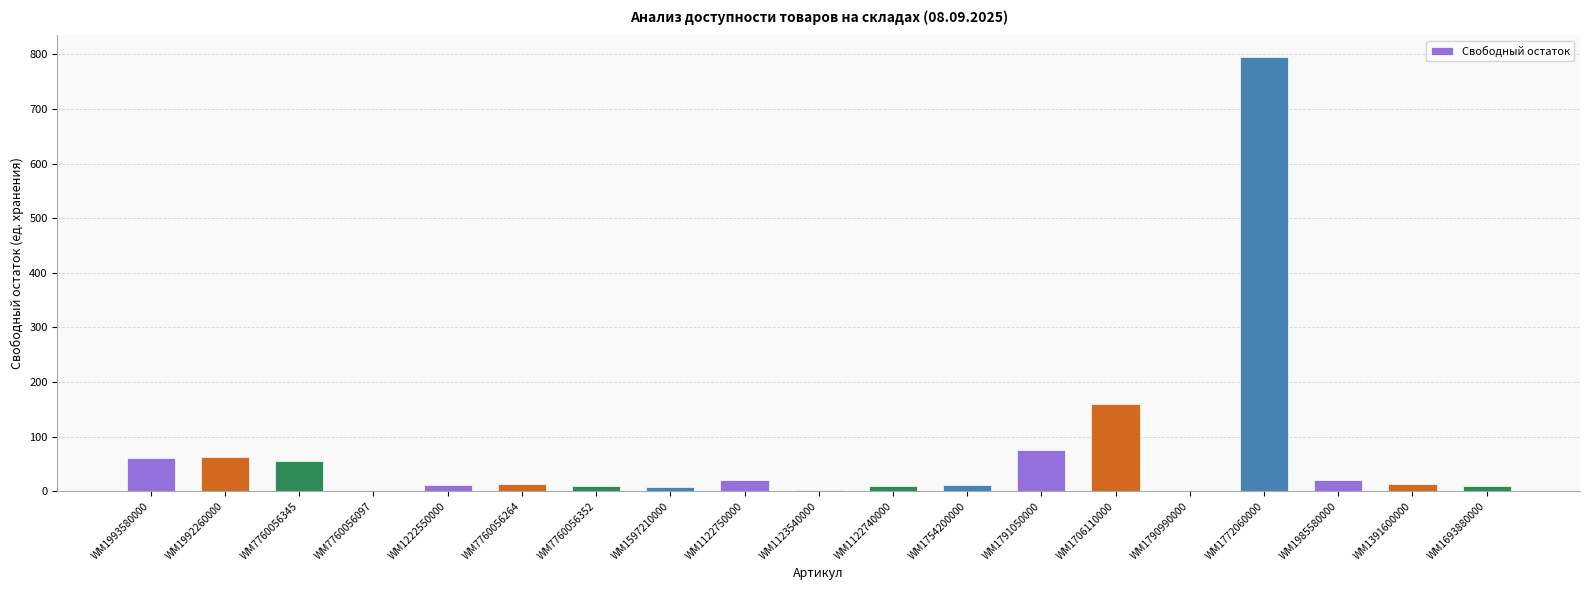

Are the bars grouped side by side (vs. stacked)?

No